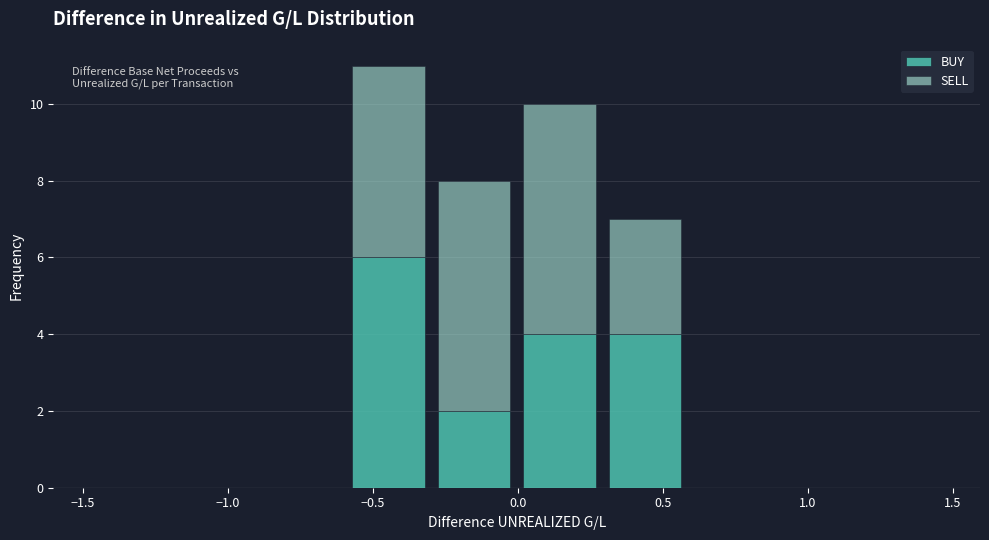

Reading left to right, list every stacked bar in this chart as the range it spans on the x-axis followed by its total height. Neither the bar edges nor the heights are printed on the chart, so give them approximately, as read against the axes.

-1.50 to -1.20: 0
-1.20 to -0.90: 0
-0.90 to -0.60: 0
-0.60 to -0.30: 11
-0.30 to 0.00: 8
0.00 to 0.30: 10
0.30 to 0.60: 7
0.60 to 0.90: 0
0.90 to 1.15: 0
1.15 to 1.45: 0